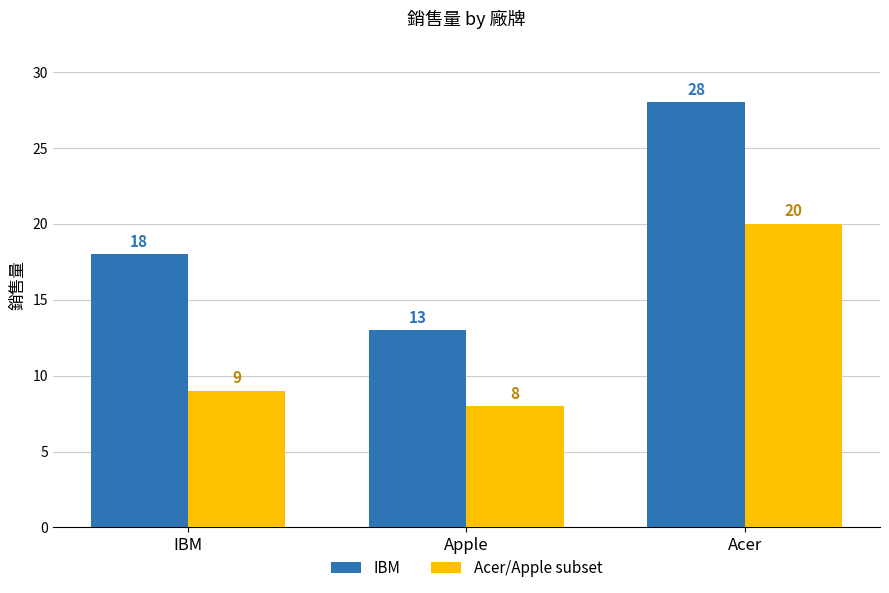

What is the label of the 2nd bar from the right?

Apple